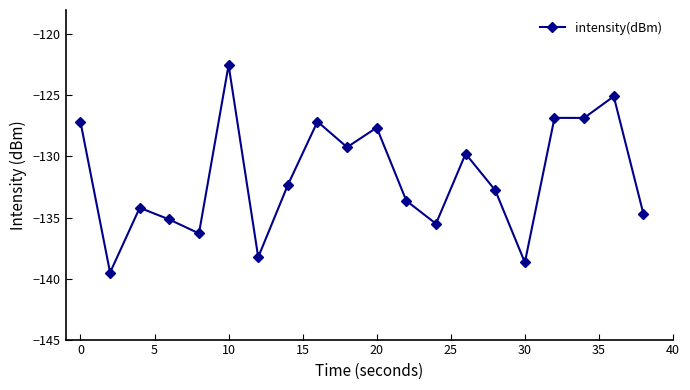

What is the value of the 2nd point from the left?

-139.5